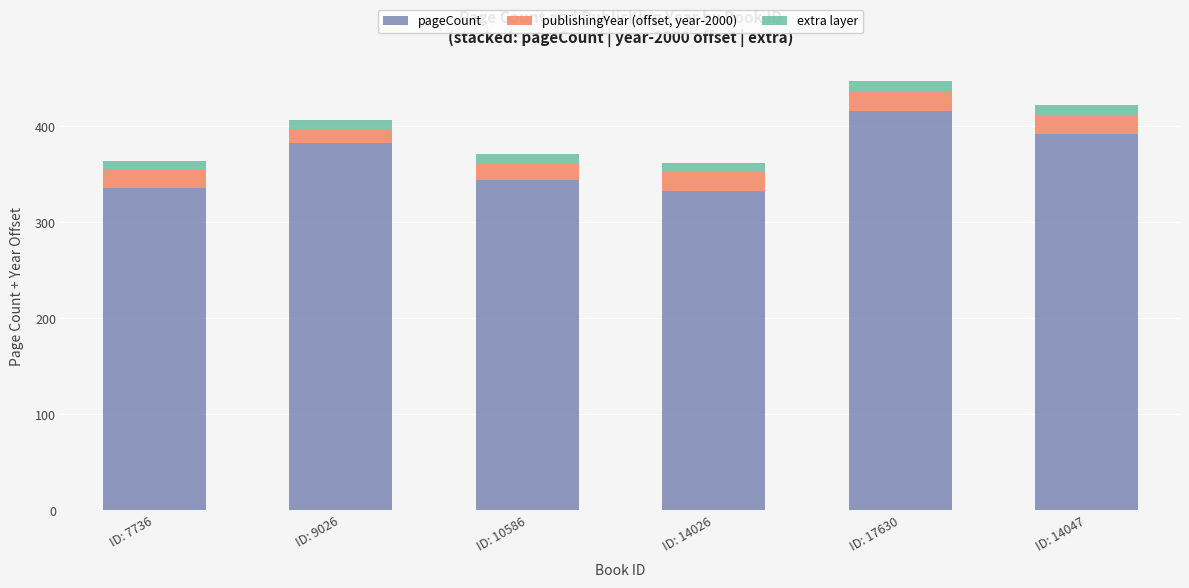

How many data points does each series have?

6